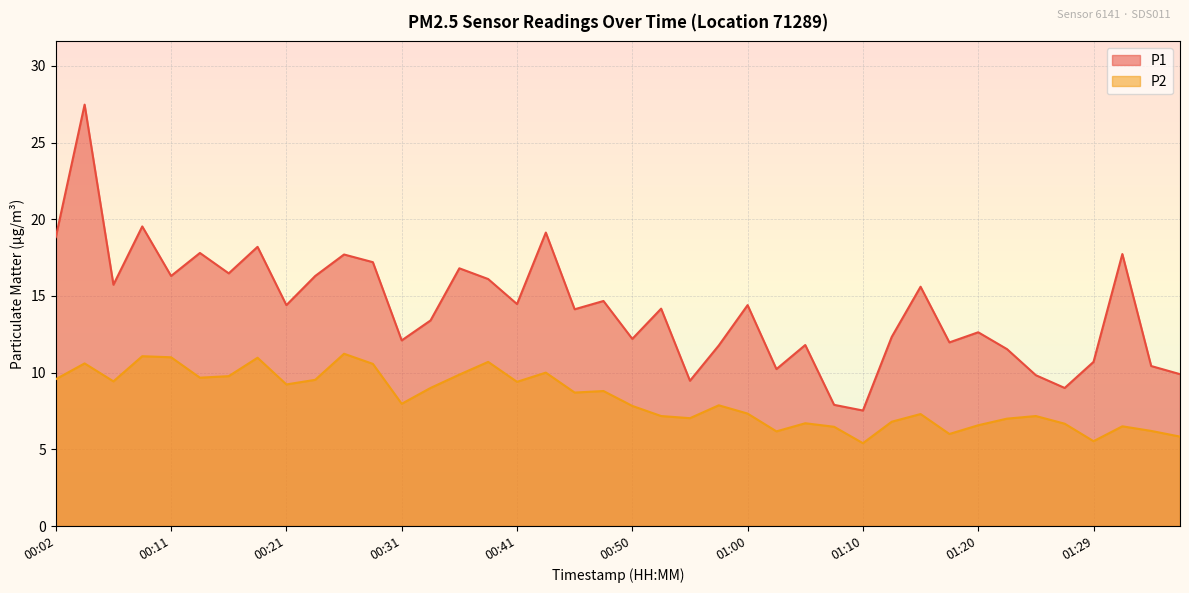

At which label does P2 first exceed 7?

00:02